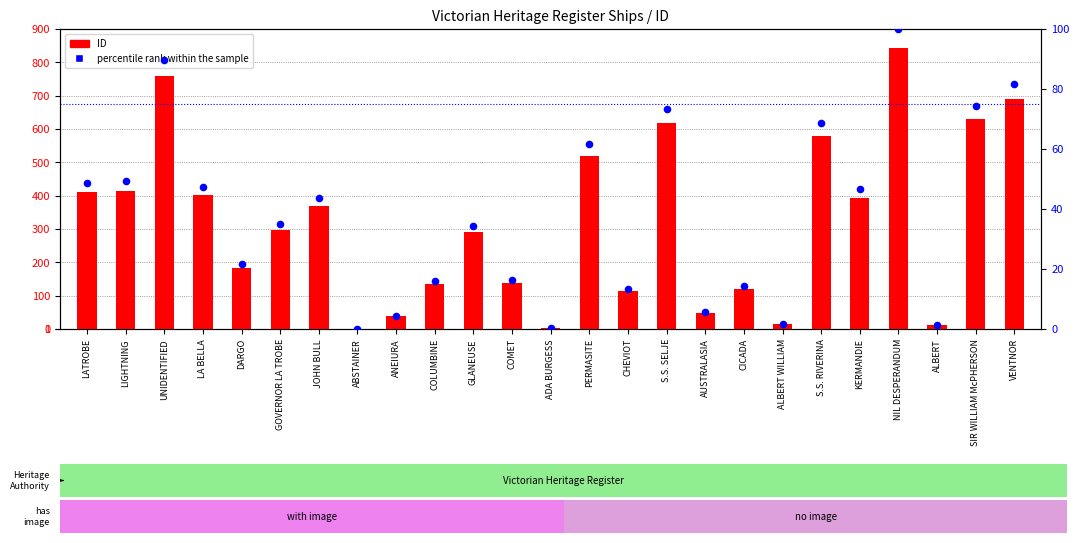

What is the change in value from DARGO to GLANEUSE?

+12.6